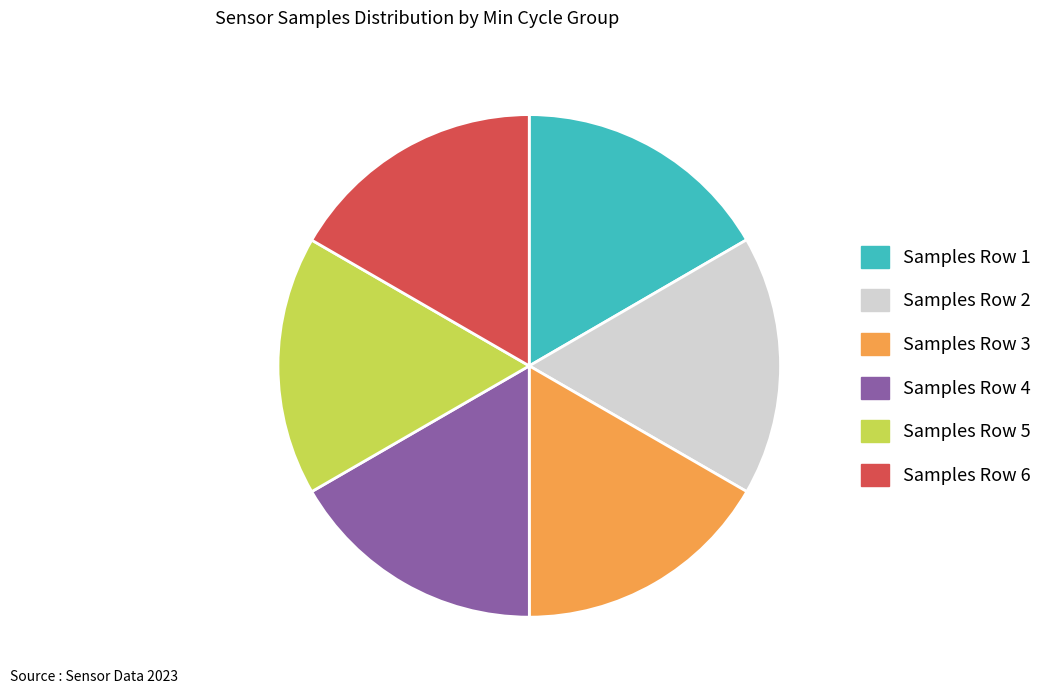

Does any single category account for the majority?

No